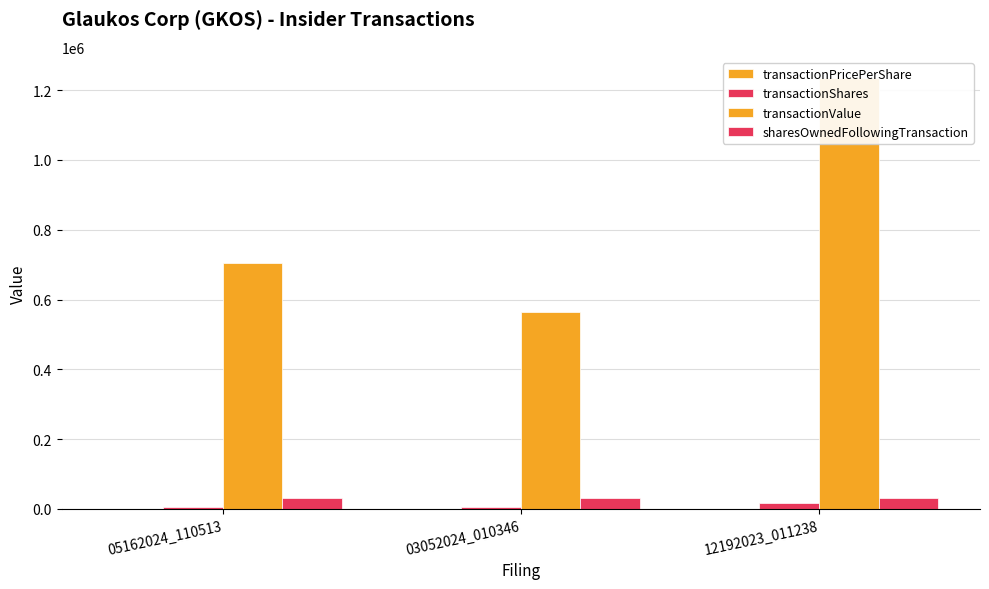

What is the maximum value shown in the chart?

1233875.0